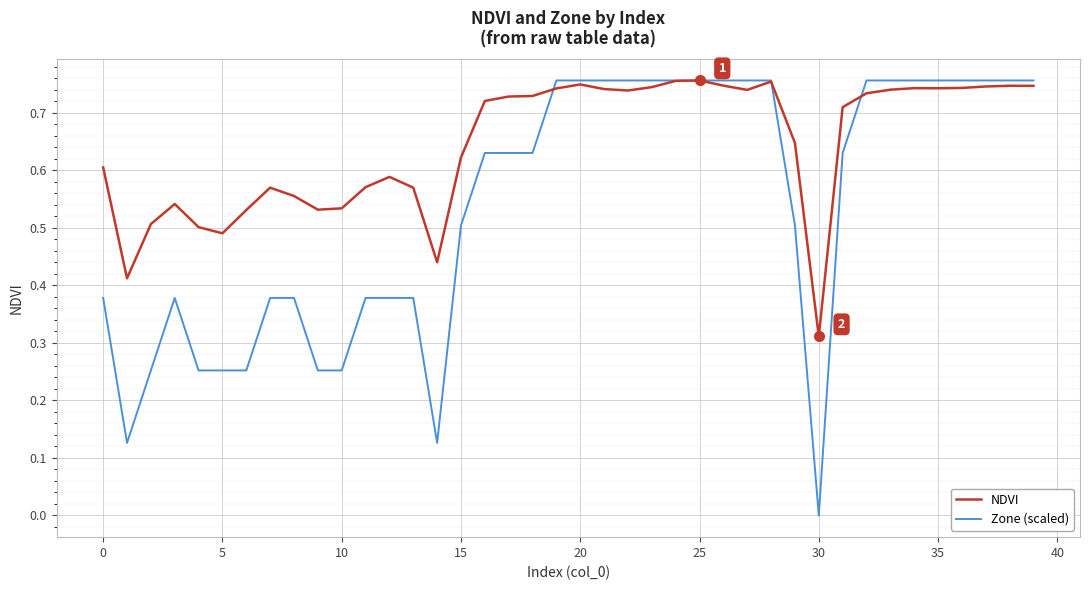

True or false: NDVI has more than 2 interior local peaks.

True